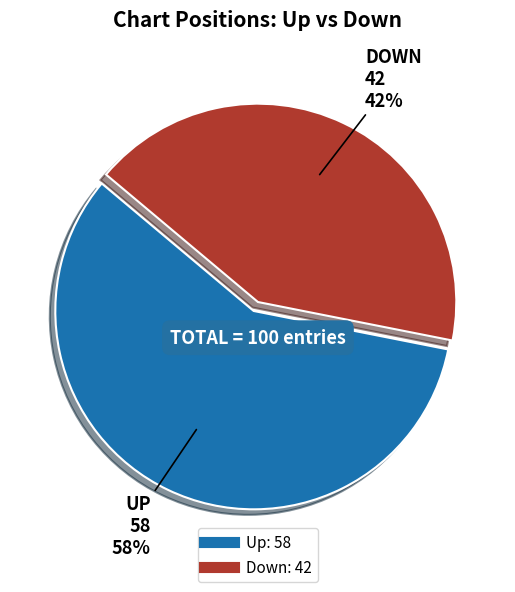

To the nearest percent, what is the difference between the largest and smallest slice percentages?

16%